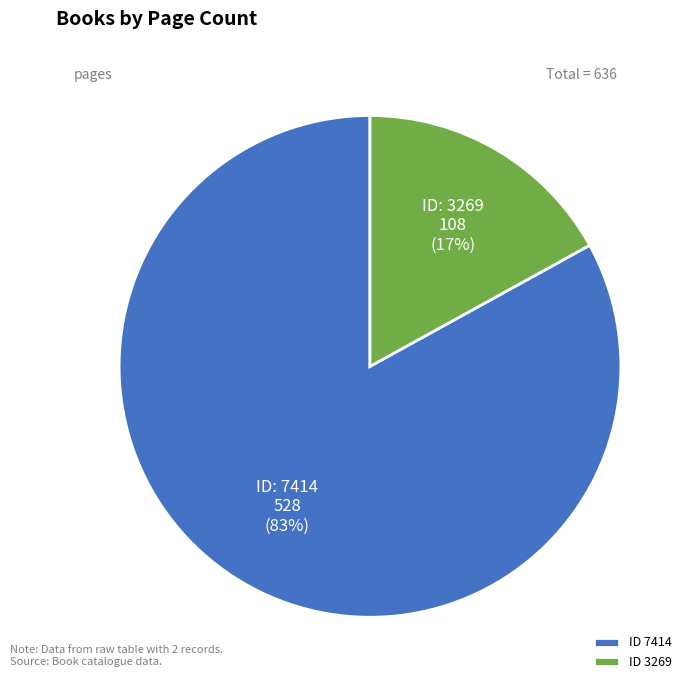

Which has a higher value, ID 3269 or ID 7414?

ID 7414